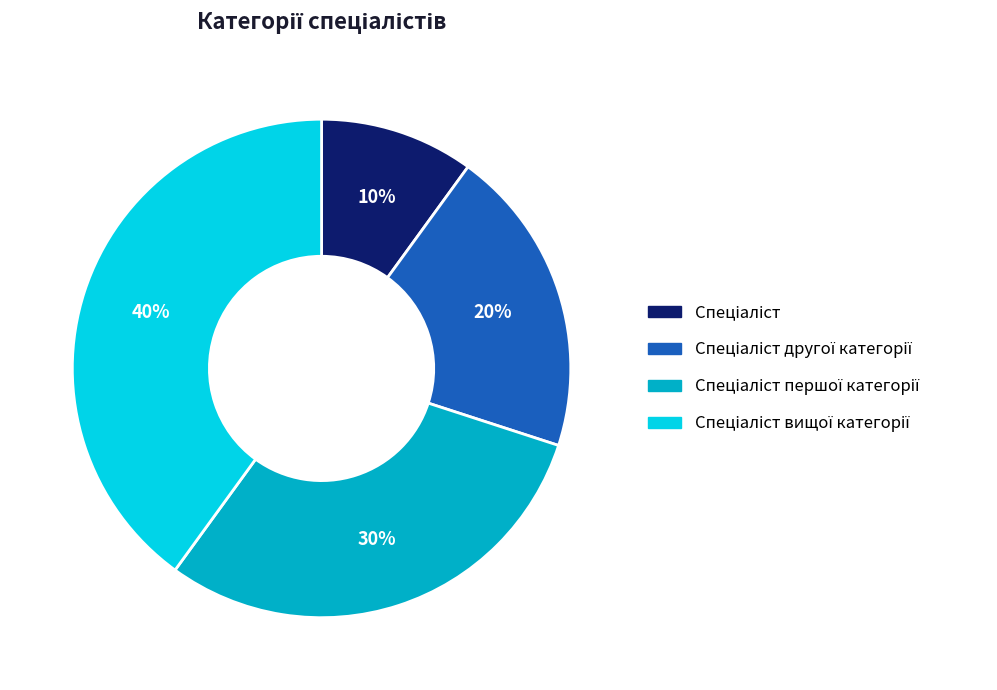

Is there a majority slice in this chart?

No